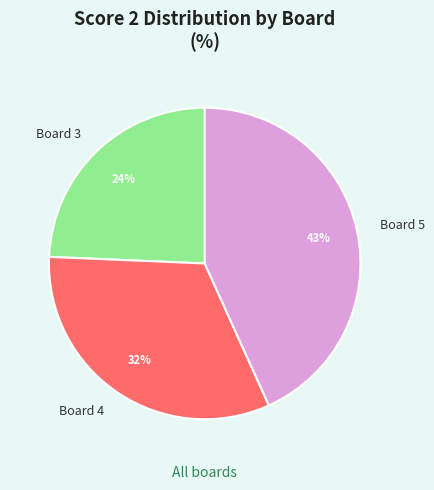

To the nearest percent, what is the average slice percentage?

33%